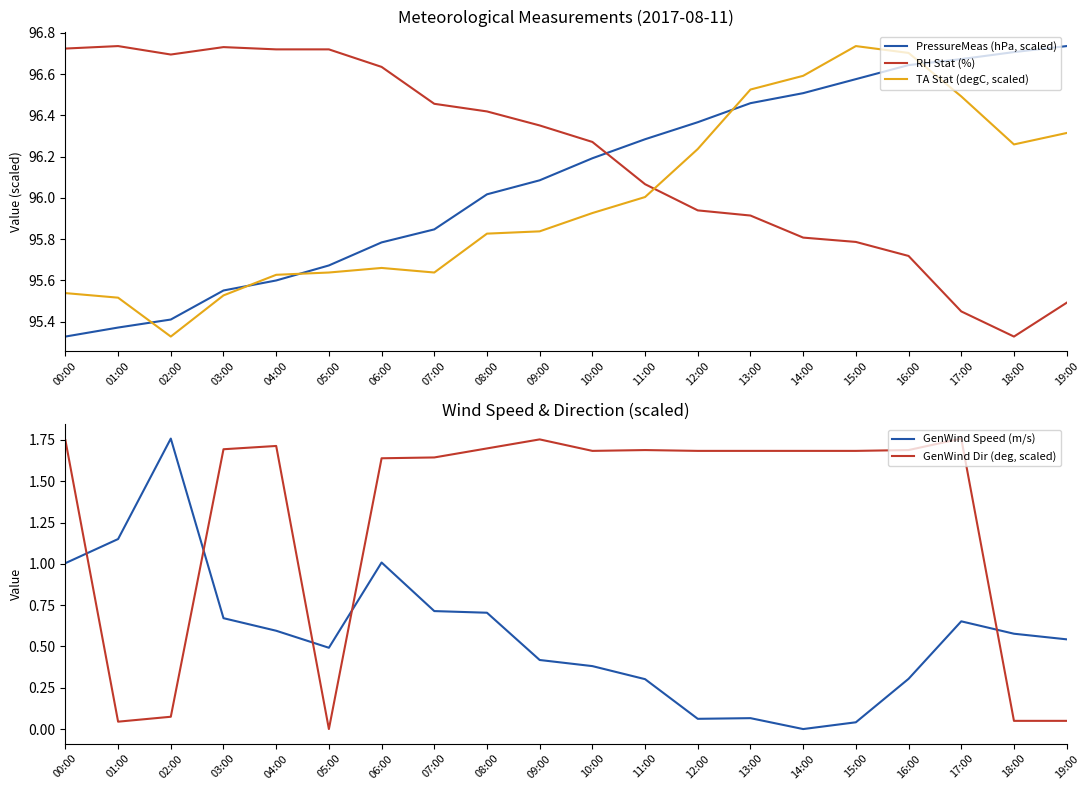

What position from the right is 16:00?

4